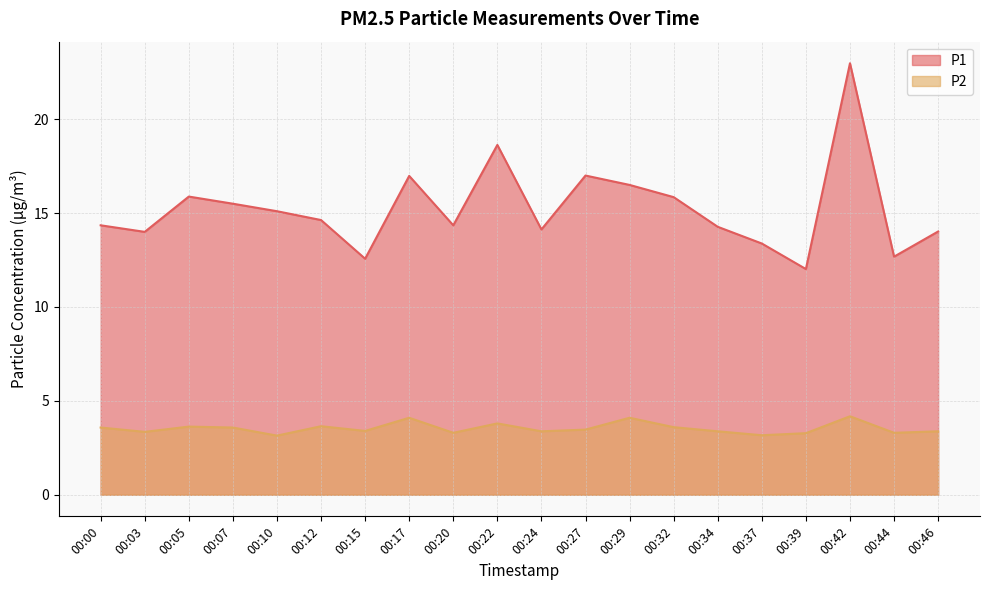

What is the total value across all series at 00:32?

19.4